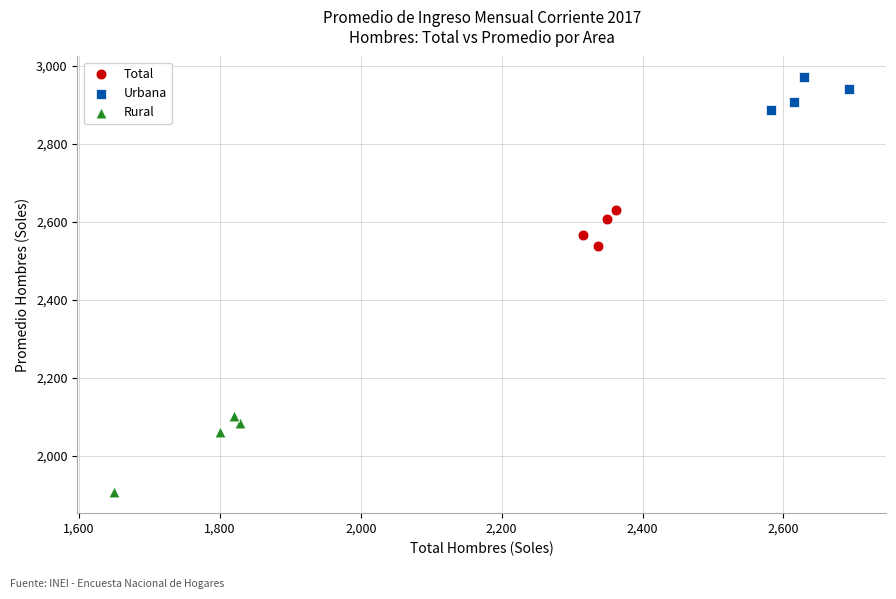

Which series contains the lowest Y value?

Rural